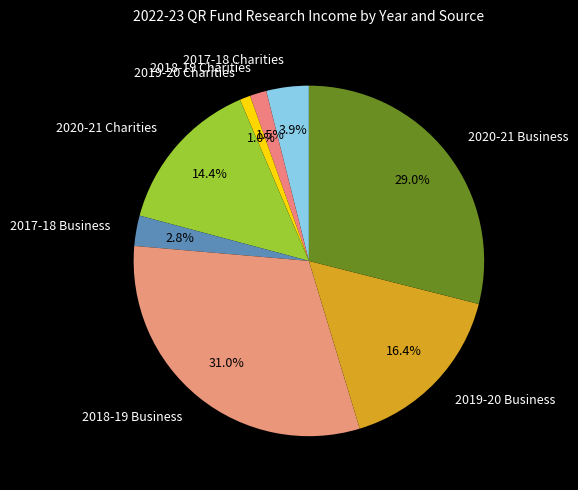

True or false: 2018-19 Business accounts for 17% of the total.

False